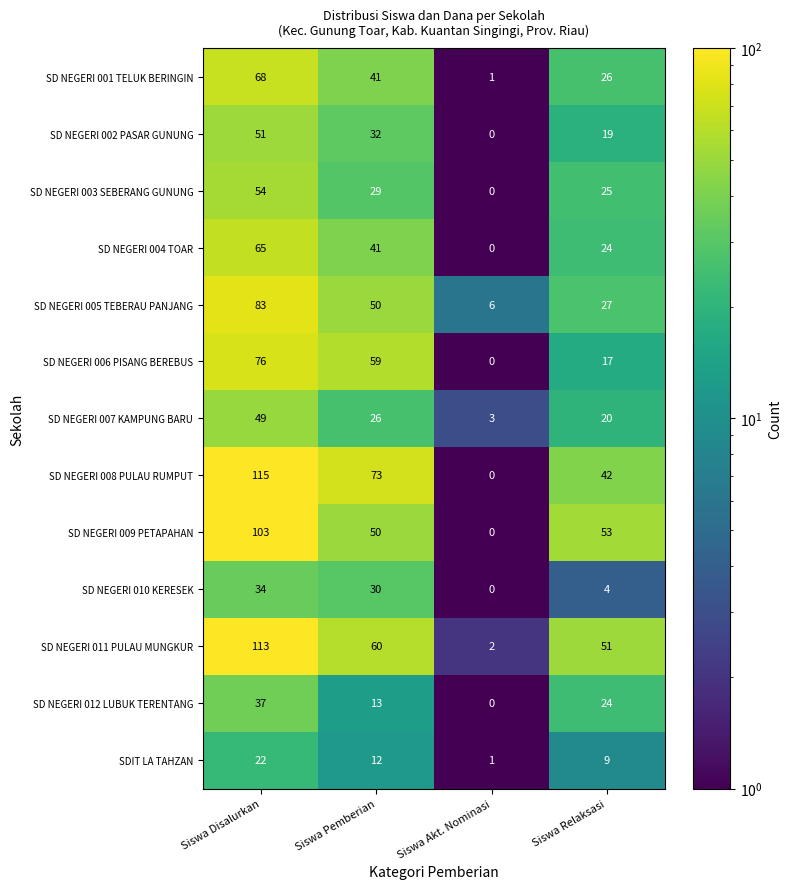

How many series are shown in this chart?

13